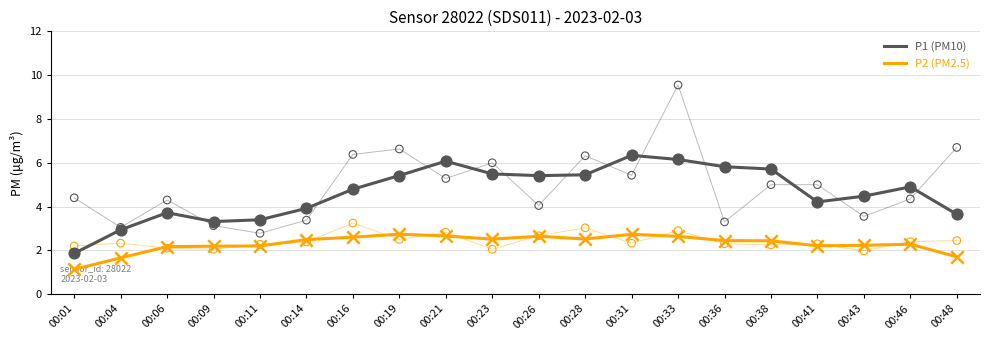

What are all the series names shown in the legend?

P1 (PM10), P2 (PM2.5)